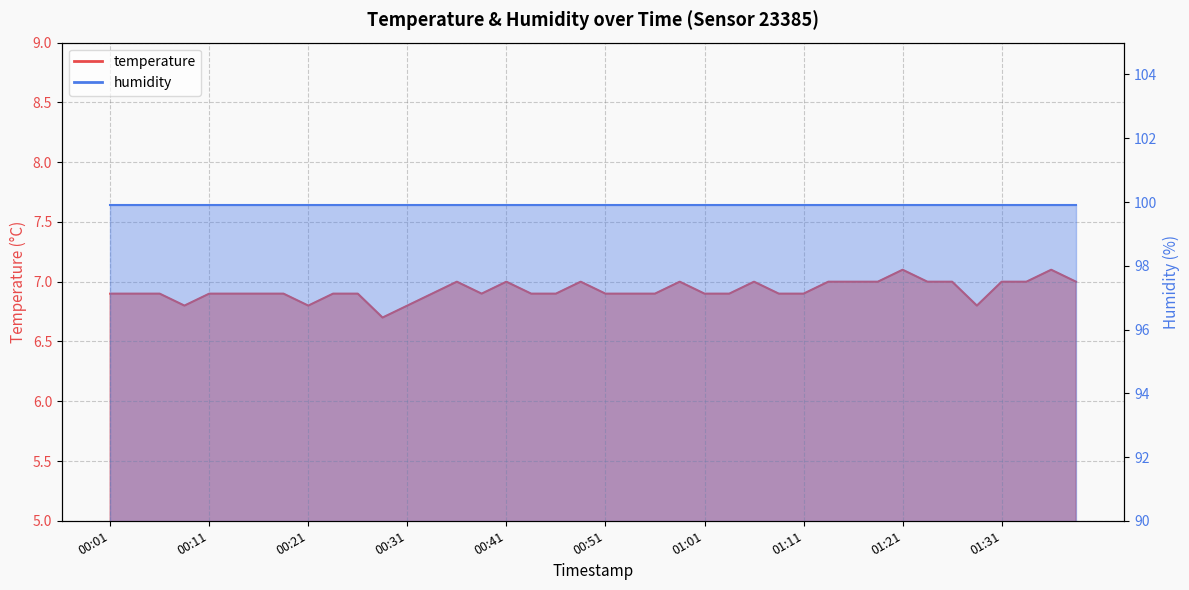

Reading left to right, extract all data points from this chart.

6.9	6.9	6.9	6.8	6.9	6.9	6.9	6.9	6.8	6.9	6.9	6.7	6.8	6.9	7.0	6.9	7.0	6.9	6.9	7.0	6.9	6.9	6.9	7.0	6.9	6.9	7.0	6.9	6.9	7.0	7.0	7.0	7.1	7.0	7.0	6.8	7.0	7.0	7.1	7.0